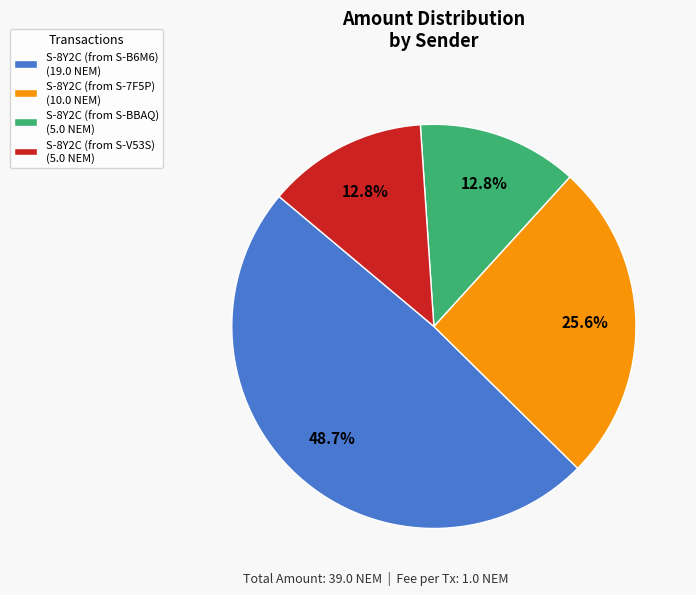

What percentage is the S-8Y2C (from S-BBAQ) slice, to the nearest percent?

13%